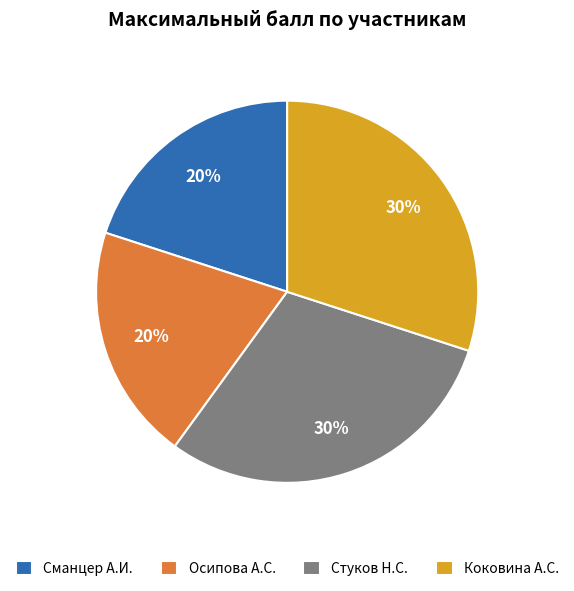

True or false: Коковина А.С. accounts for 30% of the total.

True